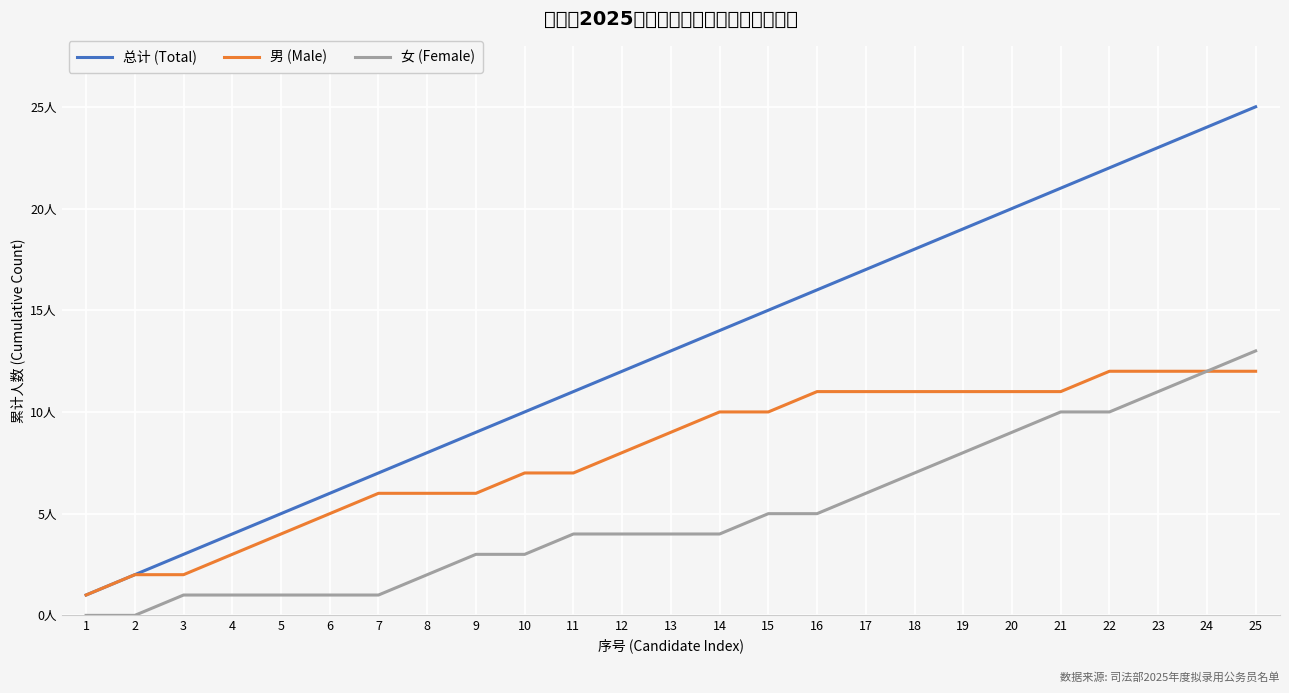

True or false: 女 (Female) and 总计 (Total) cross at least once.

False